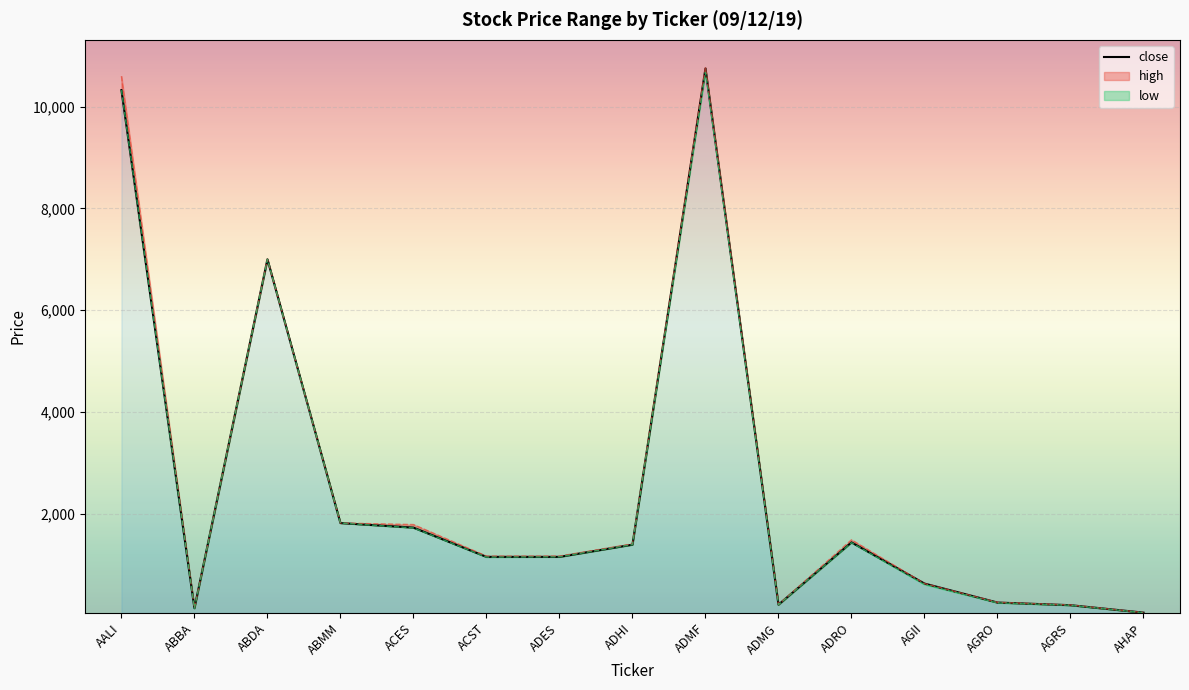

How many values are below 1150?

6